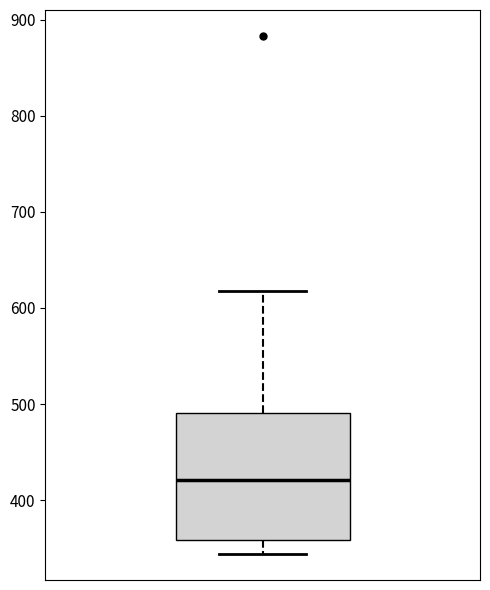

Read this box plot against the y-axis: the position of the median line, the range covered by the box, and the ends of both whiskers. The values are not printed on the chart, so give them approximately, as read against the axis.

median 420, box 360 to 490, whiskers 340 to 620